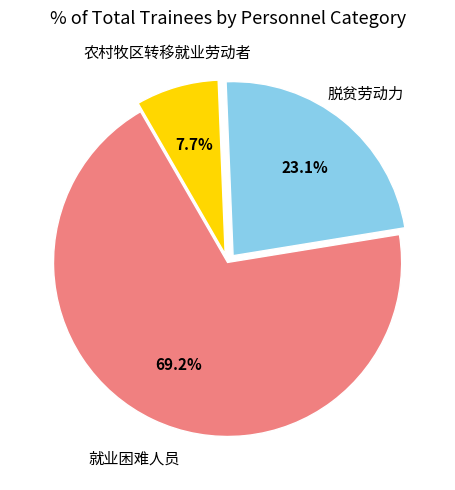

Is there a majority slice in this chart?

Yes